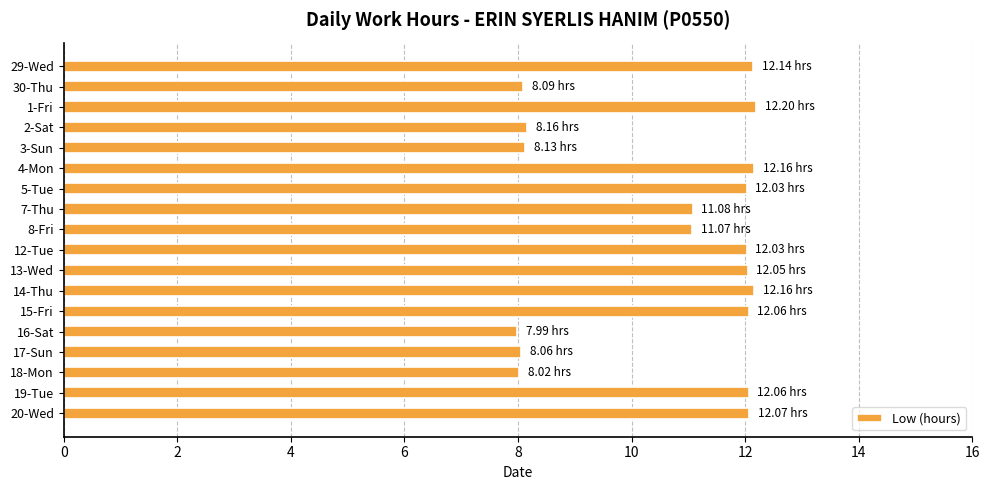

How many bars are there in total?

18